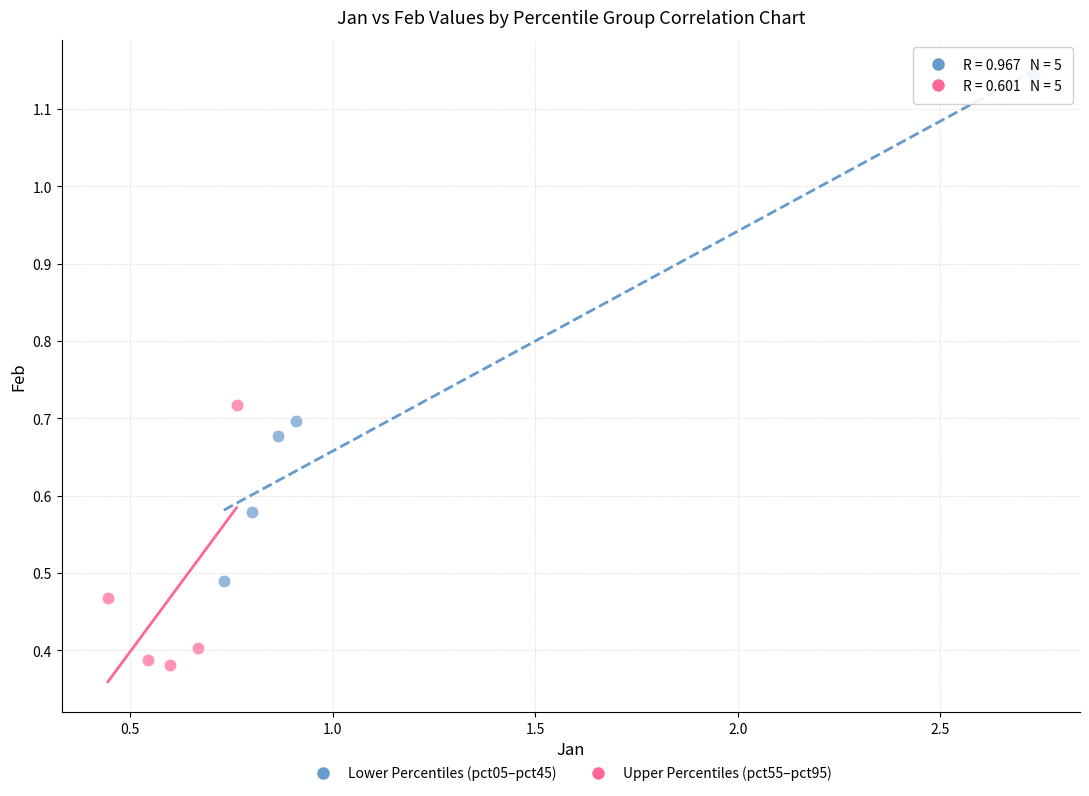

Which series contains the highest Y value?

Lower Percentiles (pct05–pct45)